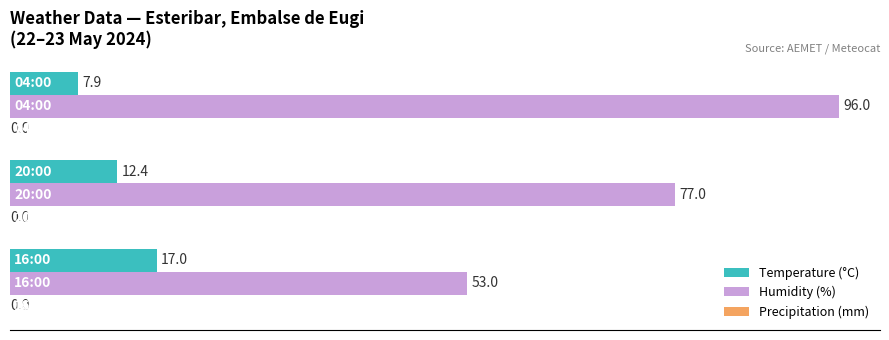

What is the minimum value for Temperature (°C)?

7.9